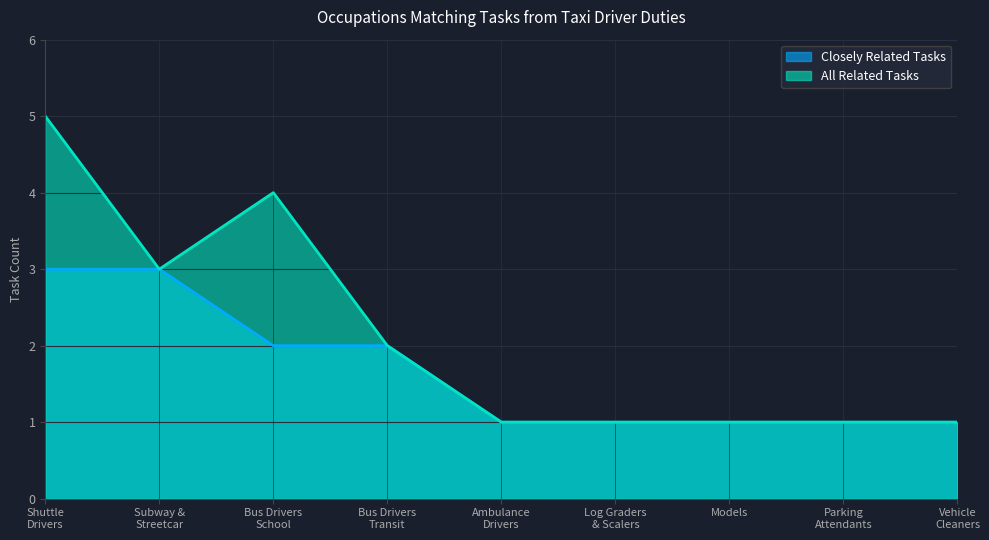

True or false: All Related Tasks has more than 1 points higher than both neighbors.

False